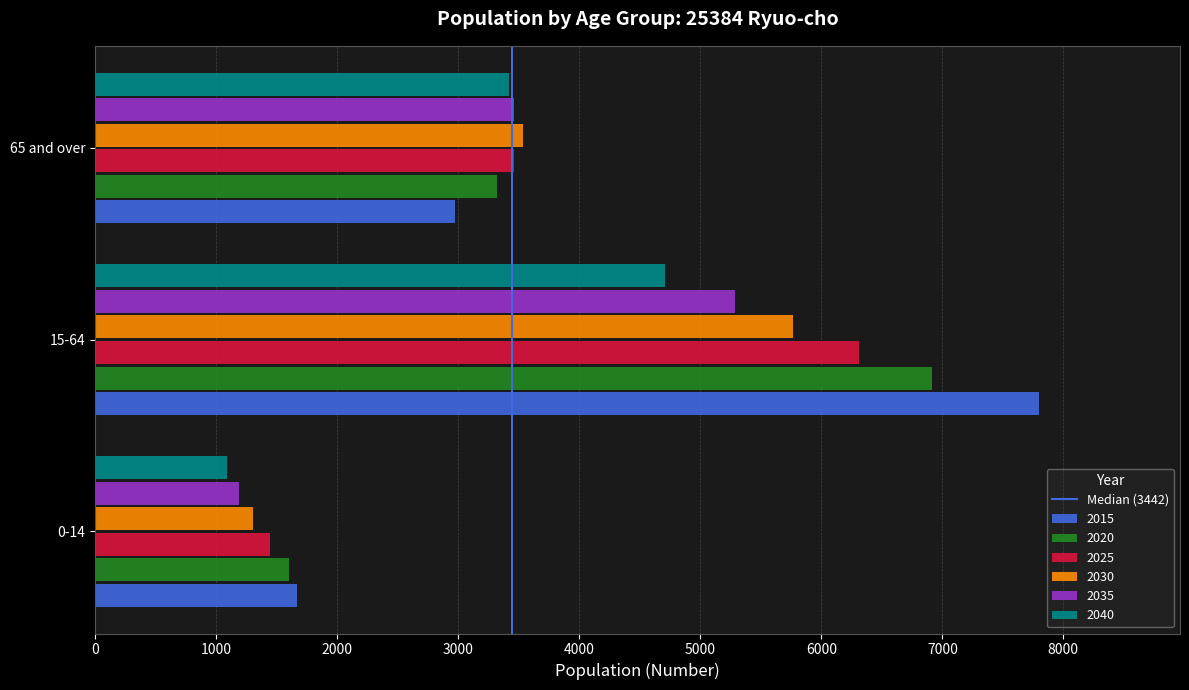

Which label corresponds to the smallest value in the chart?

0-14